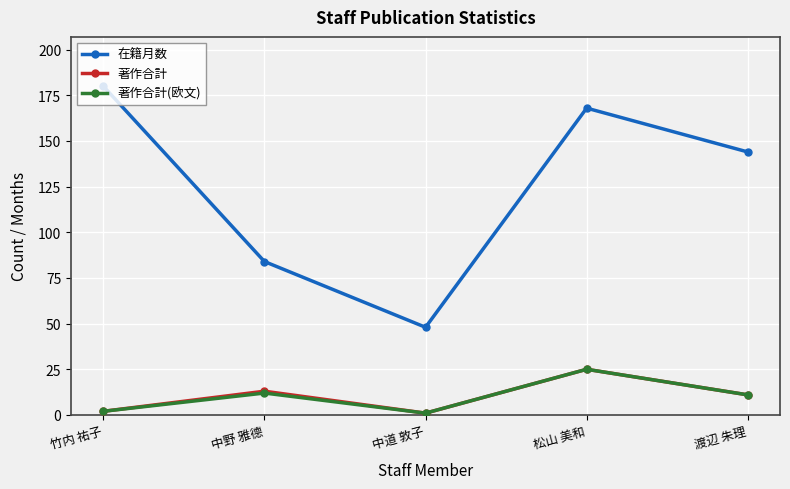

Which series has the largest total across all categories?

在籍月数